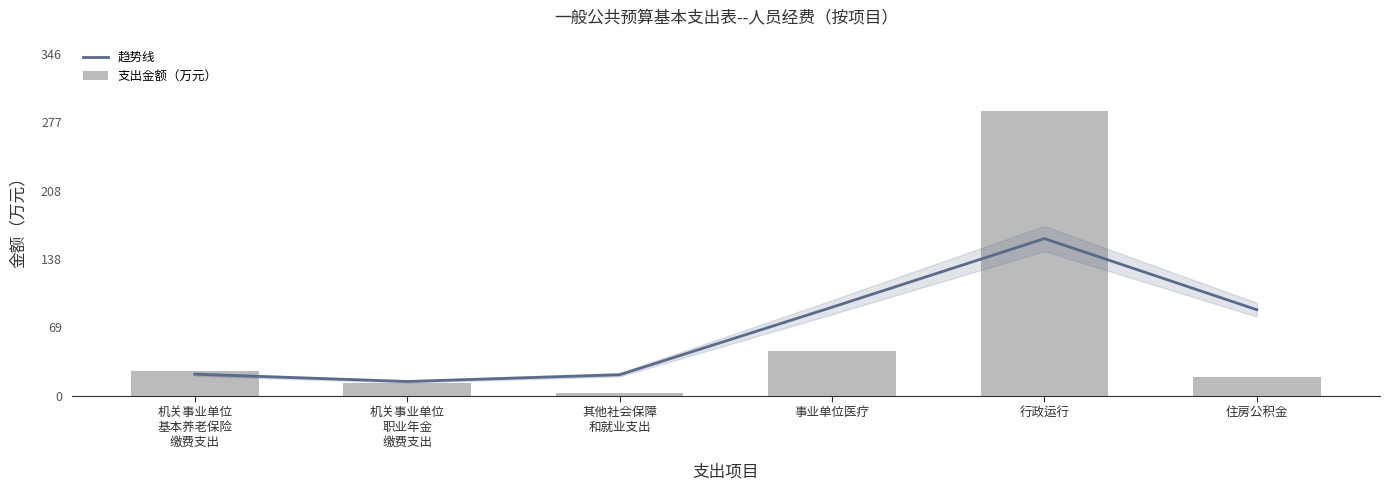

What is the approximate value of 趋势线 at 事业单位医疗?

89.5